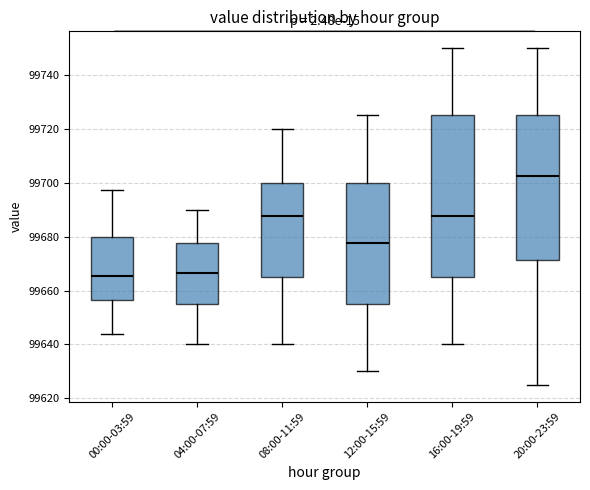

Reading left to right, read every box against the y-axis: the position of its median line, the range the box covers, and the ends of its whiskers. The values are not printed on the chart, so give them approximately, as read against the axis.

00:00-03:59: median 99666, box 99656 to 99680, whiskers 99644 to 99698
04:00-07:59: median 99666, box 99656 to 99678, whiskers 99640 to 99690
08:00-11:59: median 99688, box 99666 to 99700, whiskers 99640 to 99720
12:00-15:59: median 99678, box 99656 to 99700, whiskers 99630 to 99726
16:00-19:59: median 99688, box 99666 to 99726, whiskers 99640 to 99750
20:00-23:59: median 99702, box 99672 to 99726, whiskers 99626 to 99750